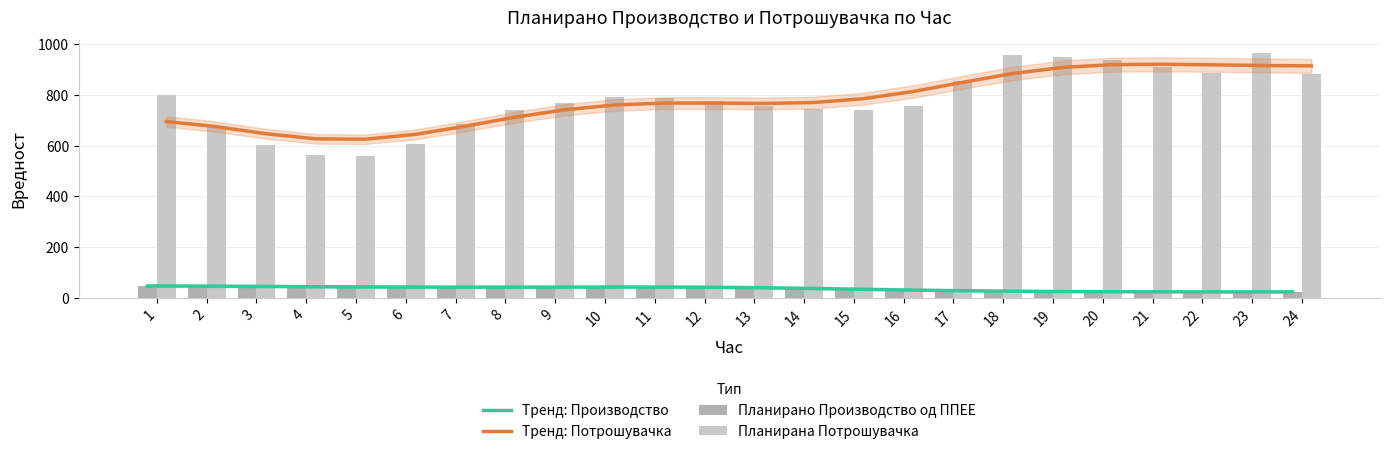

What is the value of the Тренд: Производство bar at the 20th from the left?

24.7